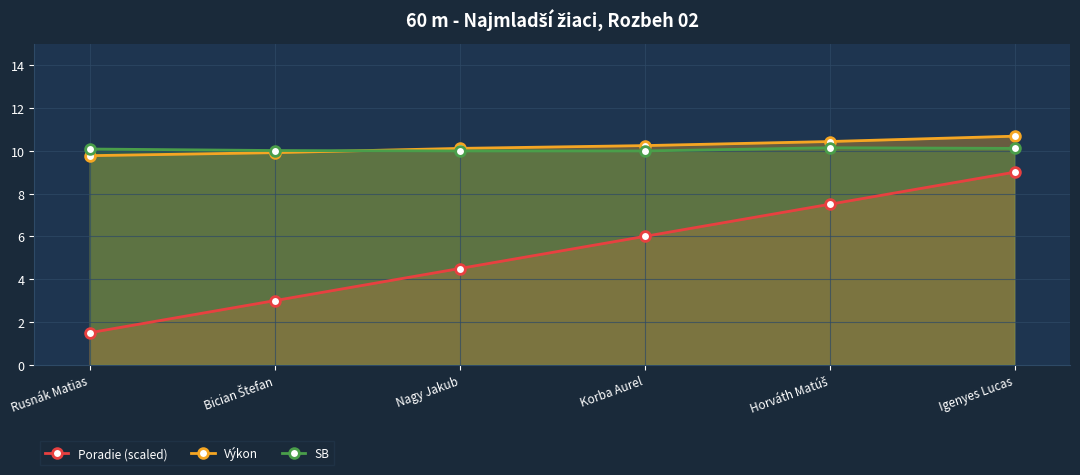

True or false: Výkon and Poradie (scaled) cross at least once.

False